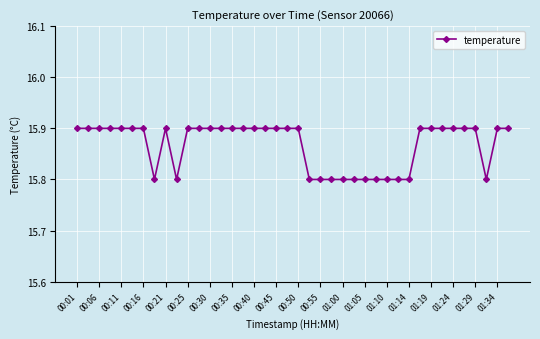

What is the average value?

15.9